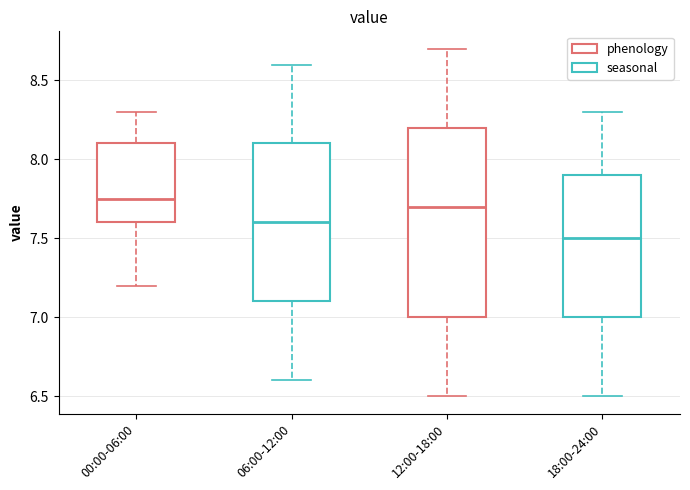

Where is the upper edge of the box for 12:00-18:00 on the y-axis? The values are not printed on the chart, so give them approximately, as read against the axis.

8.20